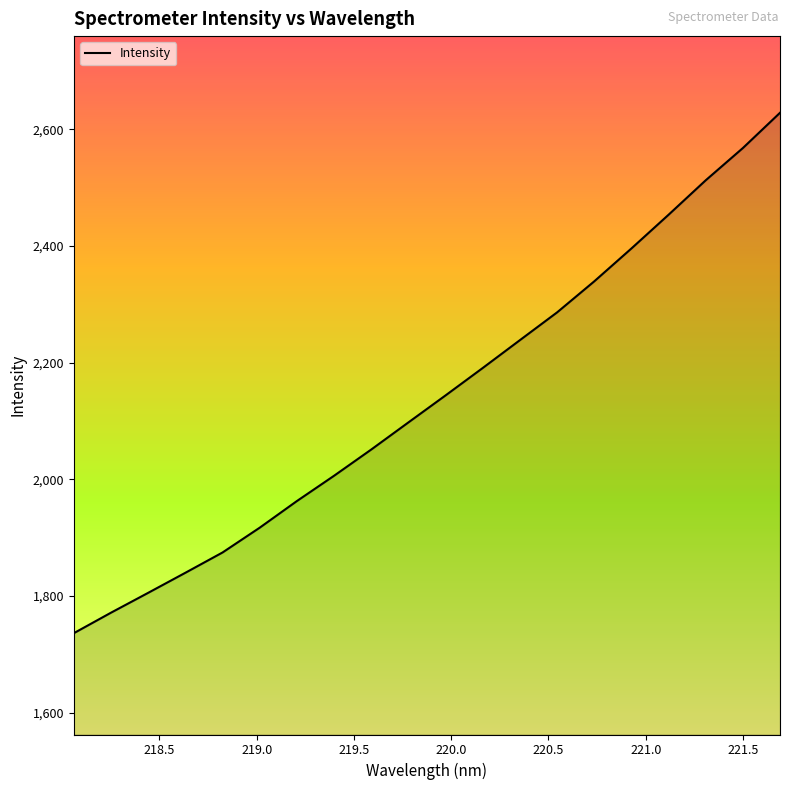

What is the difference between the maximum and minimum values?

892.0